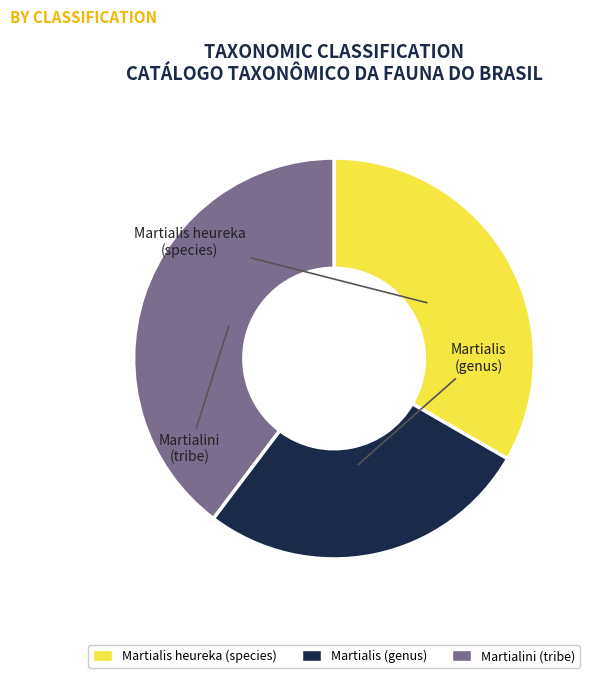

To the nearest percent, what percentage of the pie is Martialis (genus)?

27%